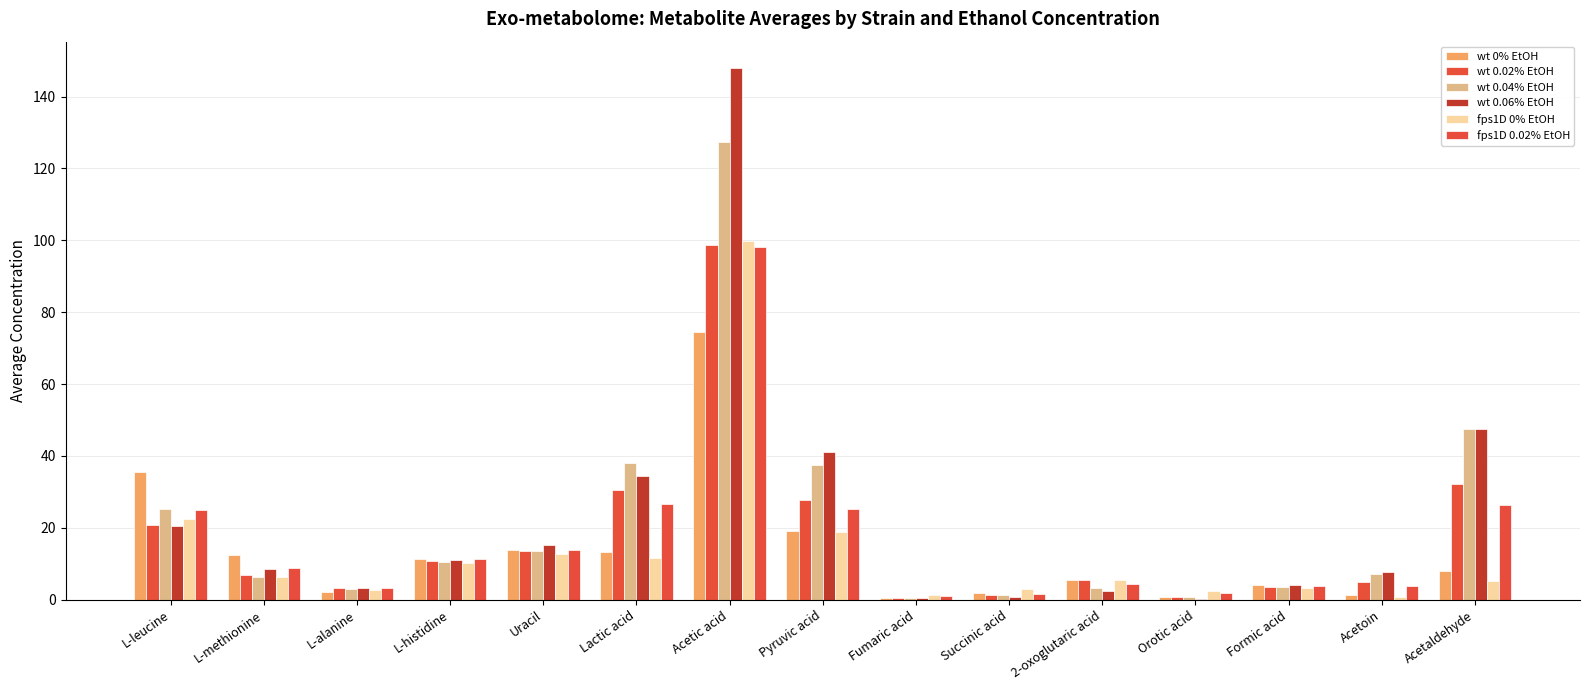

Reading right to left, list all the values displayed in this chart.

wt 0% EtOH: 7.9	1.3	4.1	0.8	5.5	1.9	0.4	19.0	74.4	13.3	13.8	11.3	2.2	12.4	35.5
wt 0.02% EtOH: 32.3	4.8	3.6	0.8	5.4	1.4	0.5	27.8	98.7	30.4	13.6	10.7	3.2	6.9	20.9
wt 0.04% EtOH: 47.5	7.2	3.6	0.8	3.2	1.3	0.6	37.4	127.3	37.9	13.6	10.6	3.0	6.4	25.3
wt 0.06% EtOH: 47.4	7.8	4.0	0.3	2.4	0.8	0.5	41.0	147.9	34.5	15.3	10.9	3.2	8.4	20.5
fps1D 0% EtOH: 5.2	0.9	3.4	2.3	5.5	3.1	1.2	18.8	99.7	11.7	12.6	10.2	2.6	6.4	22.4
fps1D 0.02% EtOH: 26.3	3.7	3.8	1.7	4.4	1.6	0.9	25.2	98.3	26.6	13.9	11.3	3.2	8.9	24.9